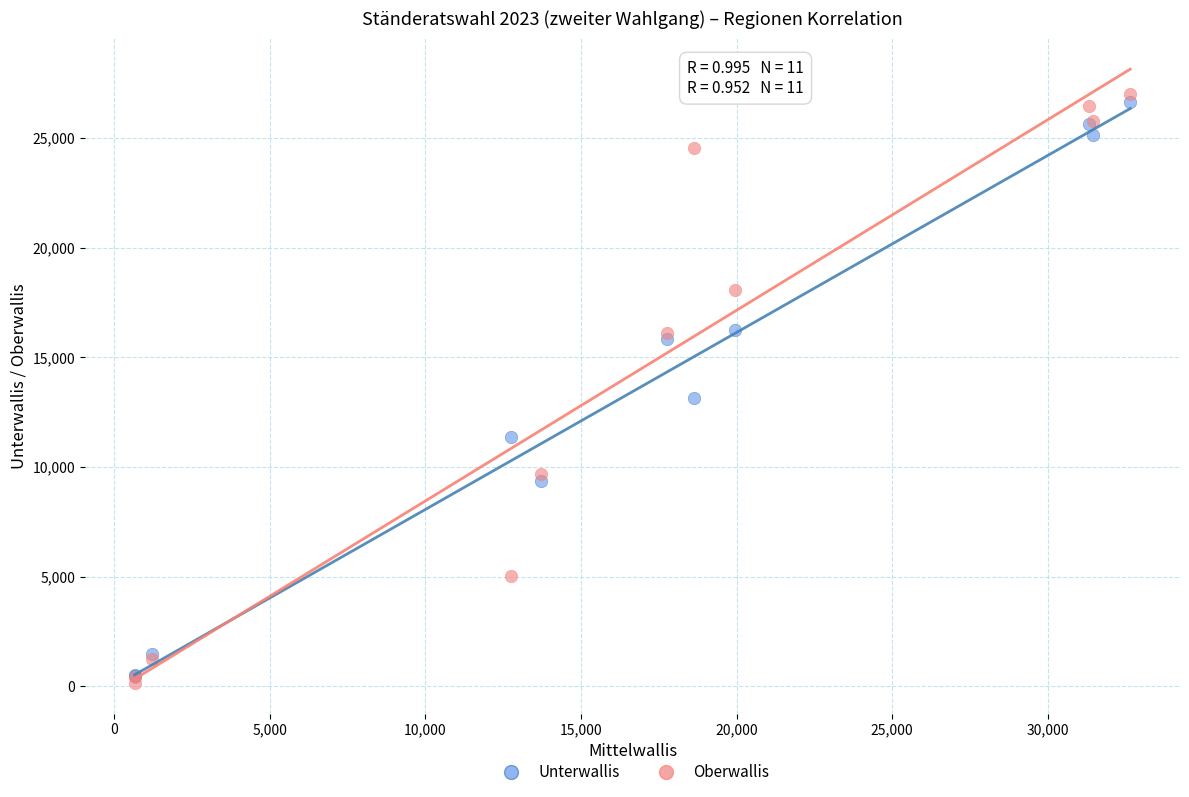

Across all series, what Y value is closest to 13586?

13135